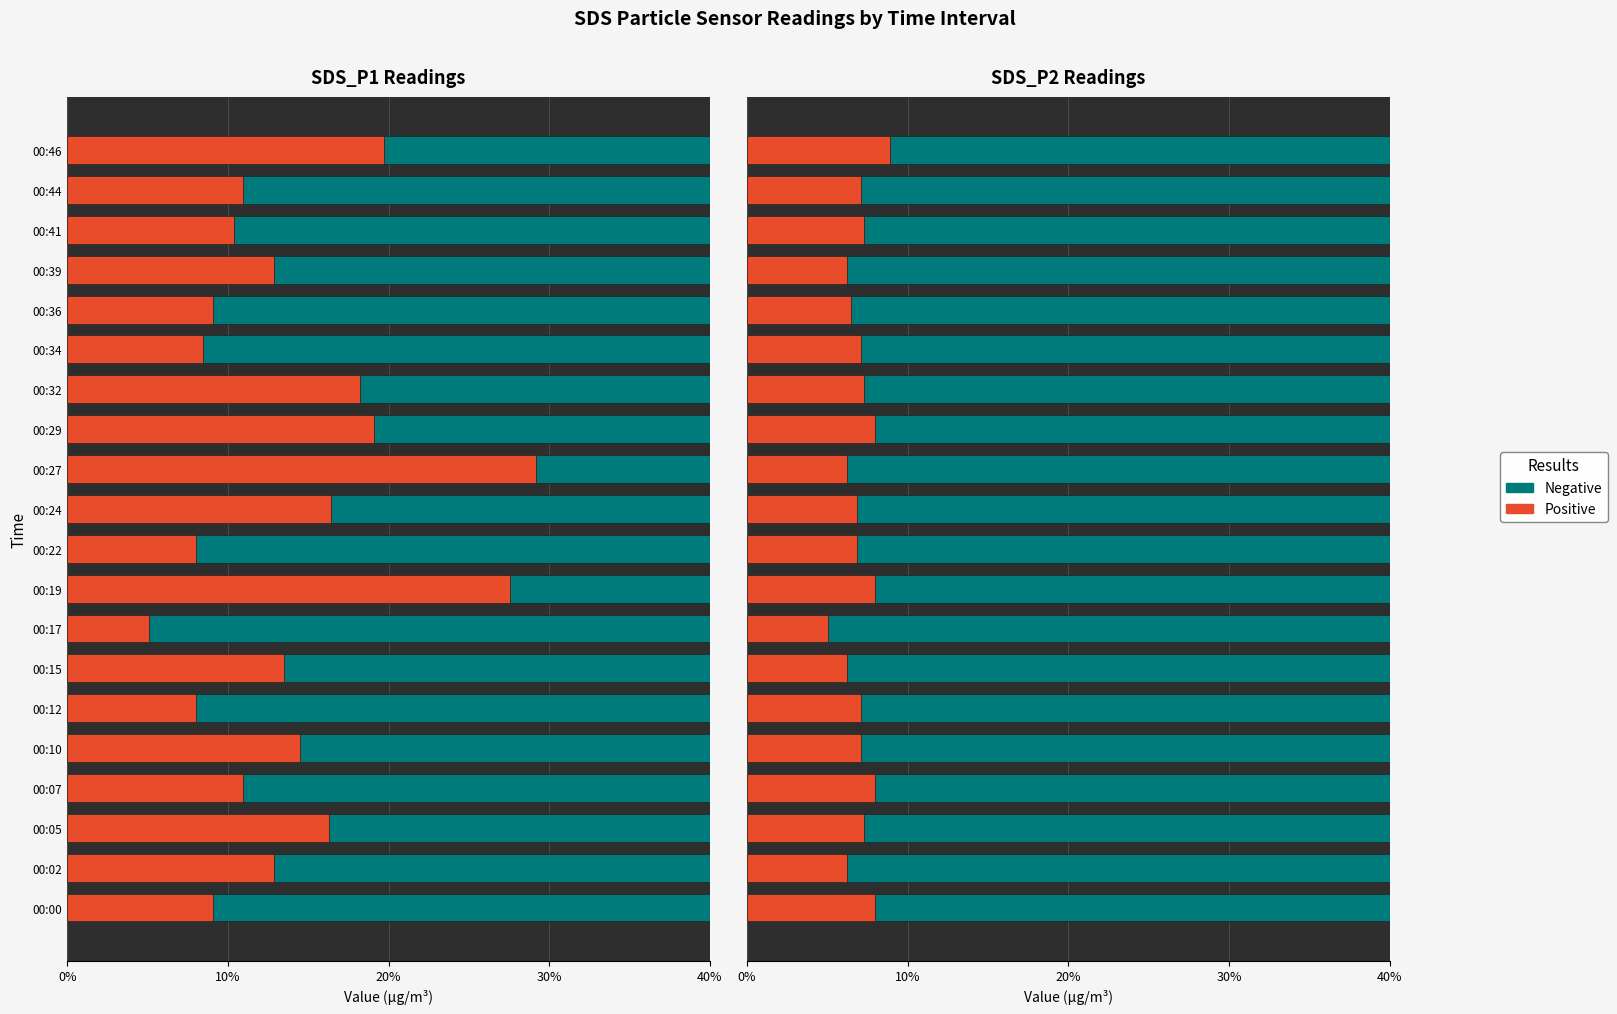

Rank the series at 00:12 from lowest to highest value.

Positive, Negative